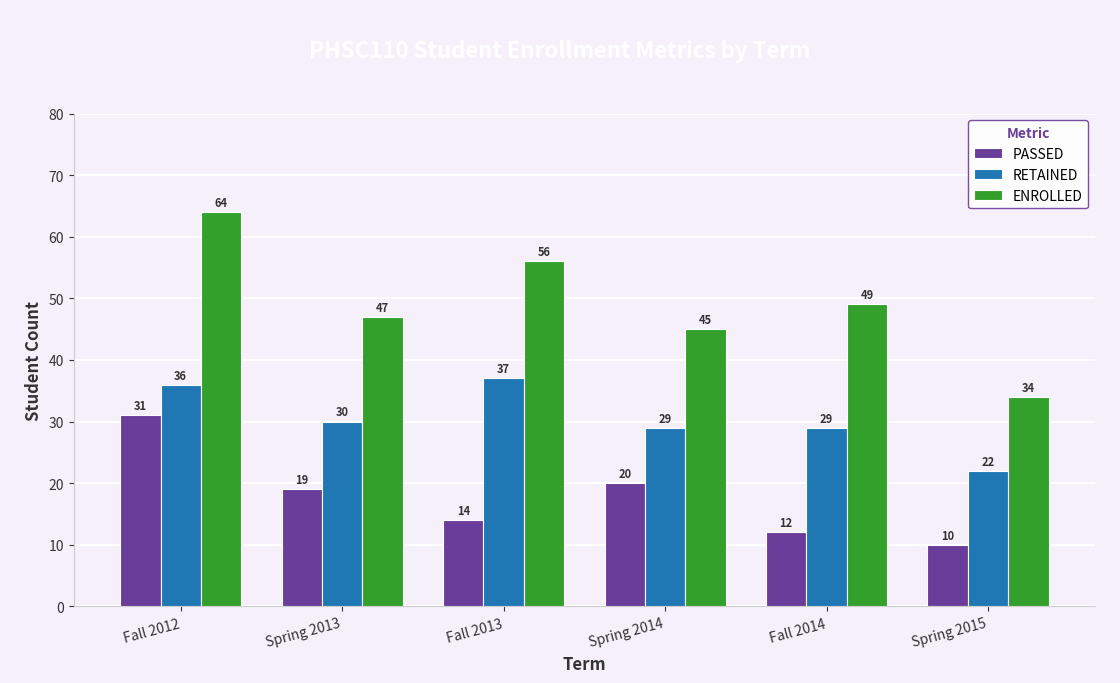

List the labels in order of ENROLLED value, smallest first.

Spring 2015, Spring 2014, Spring 2013, Fall 2014, Fall 2013, Fall 2012